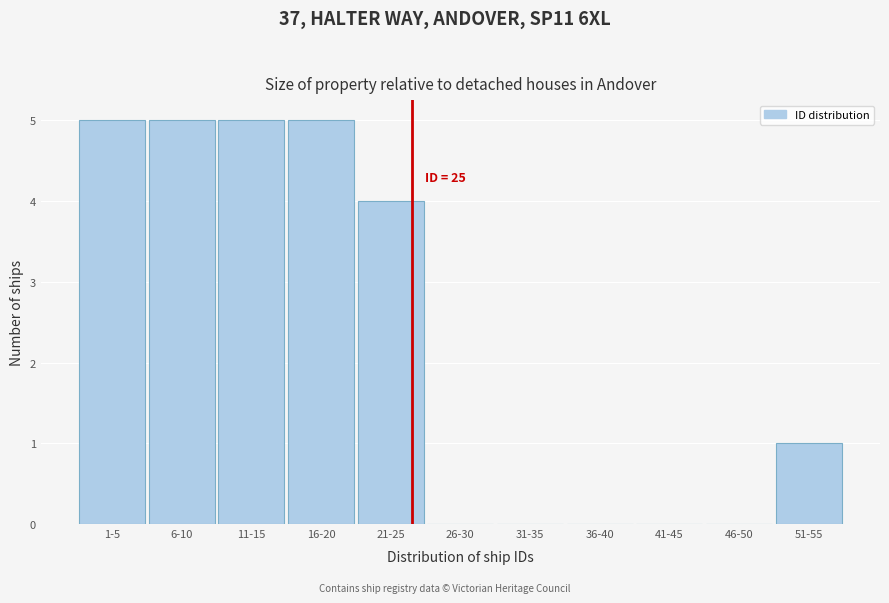

Reading right to left, what are all the values shown in this chart?

51-55=1	46-50=0	41-45=0	36-40=0	31-35=0	26-30=0	21-25=4	16-20=5	11-15=5	6-10=5	1-5=5